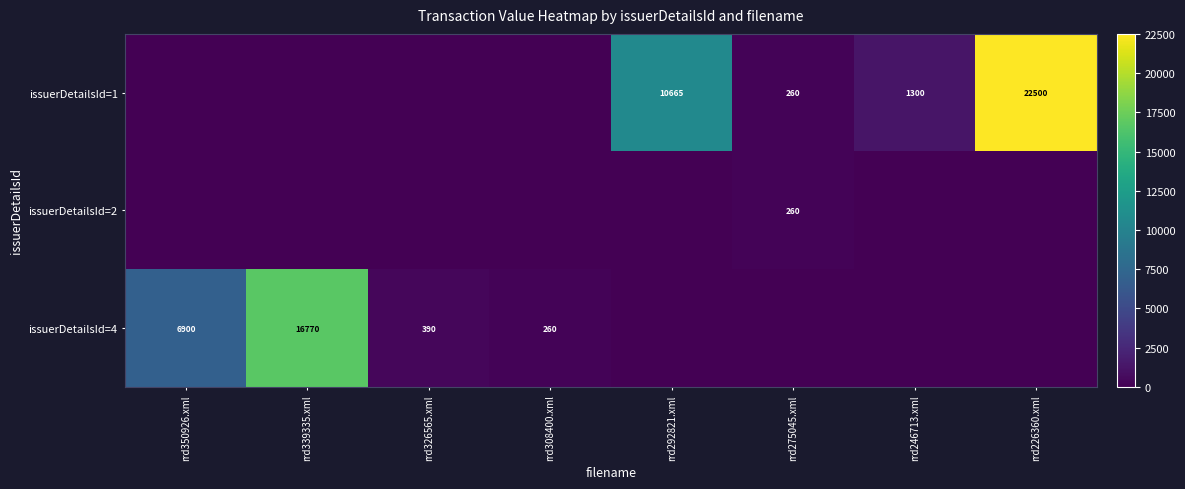

The issuerDetailsId=1 series shows 37374 at rrd226360.xml. True or false?

False